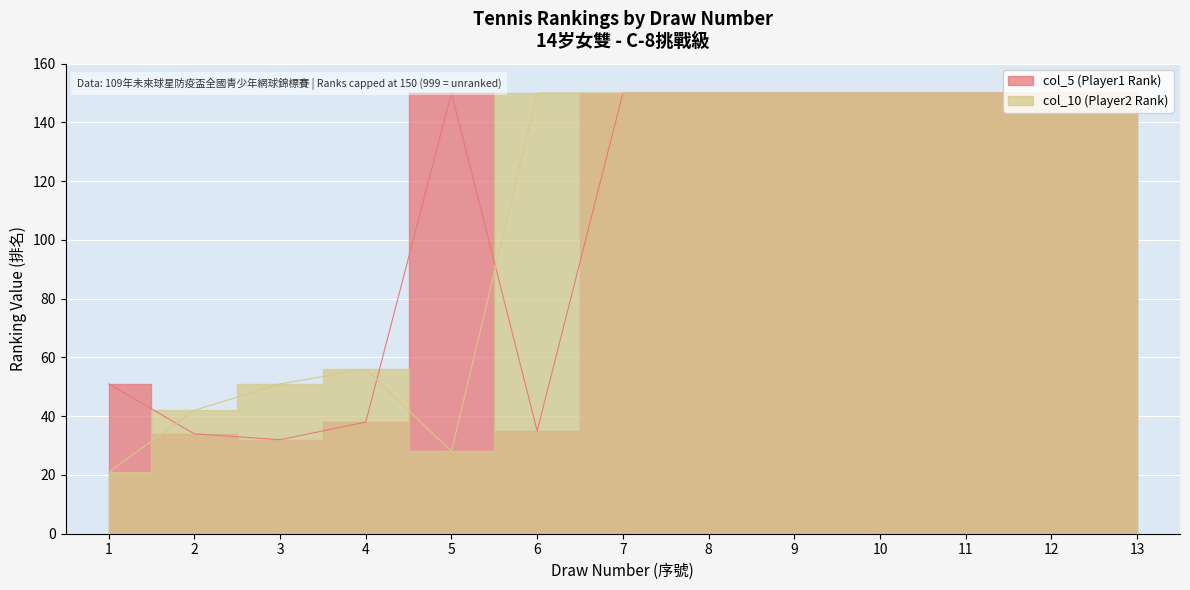

The col_10 (Player2 Rank) series shows 150 at 10. True or false?

True